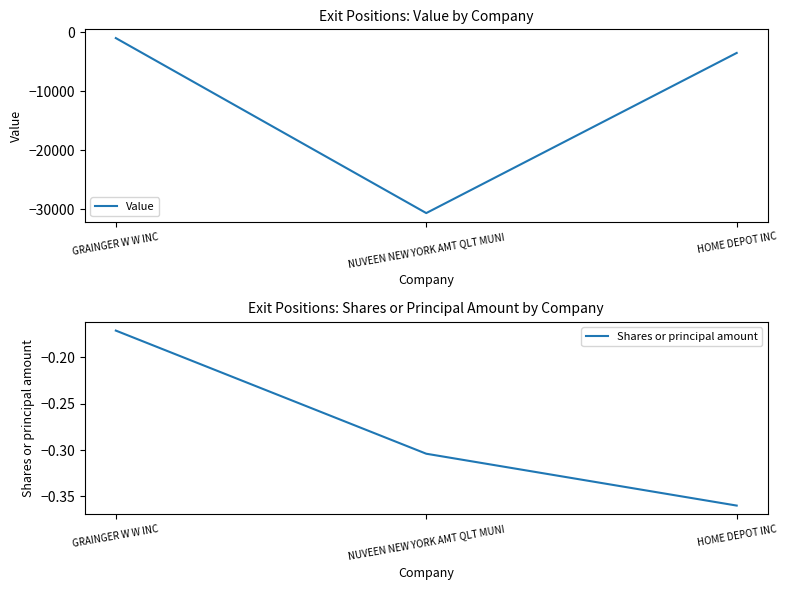

What is the sum of the Shares or principal amount values at NUVEEN NEW YORK AMT QLT MUNI and HOME DEPOT INC?

-0.7